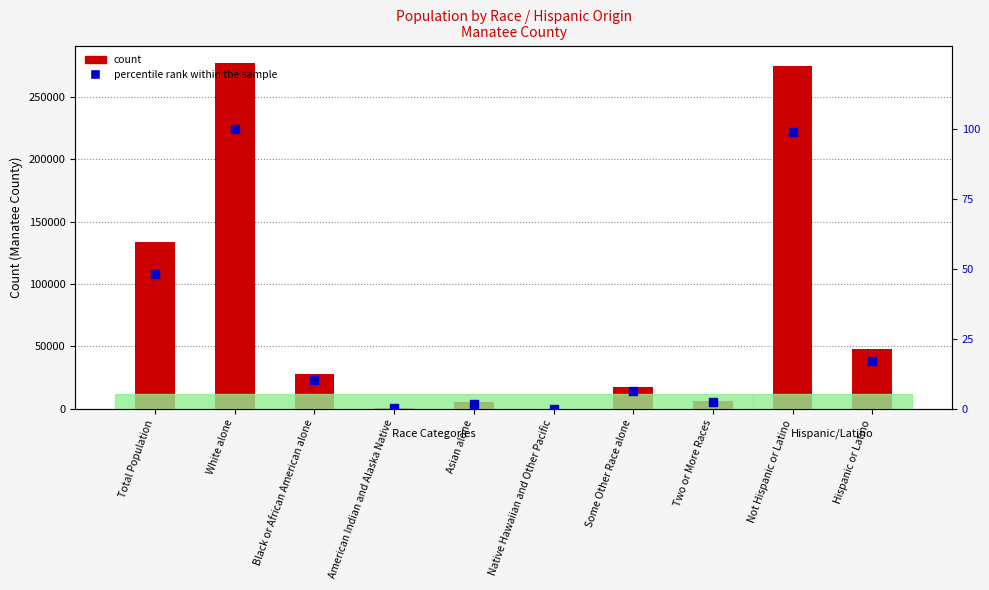

Which series has the largest total across all categories?

count